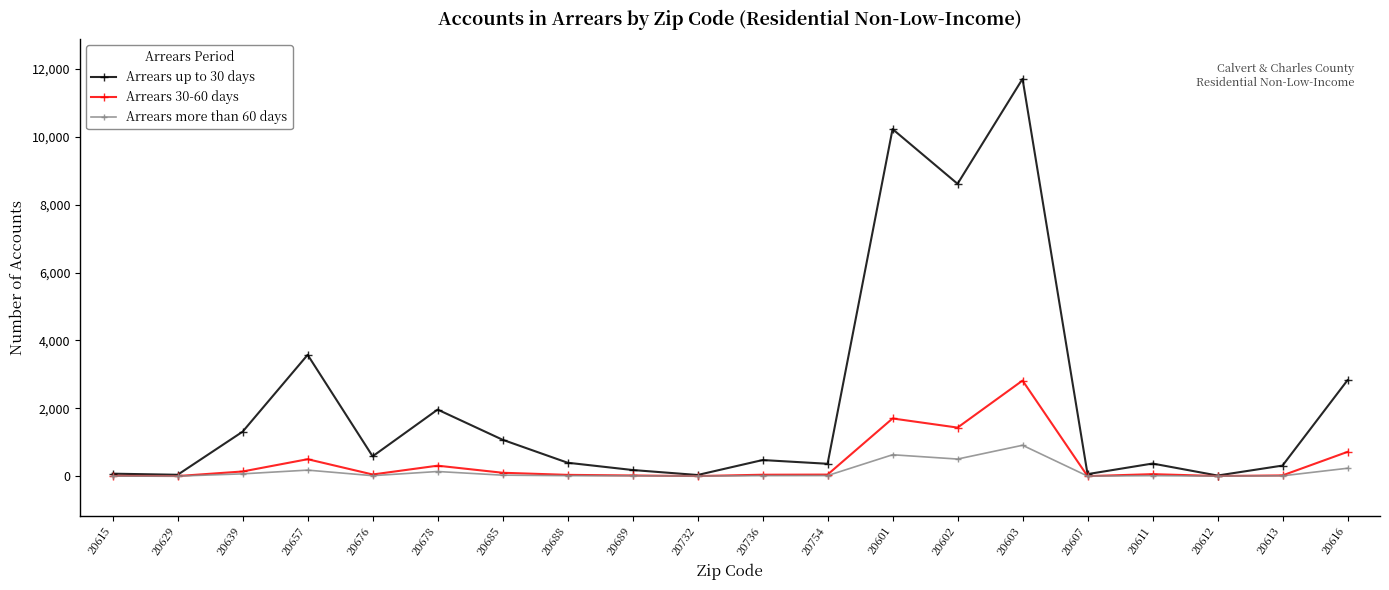

Is this an area chart (filled region under the line)?

No